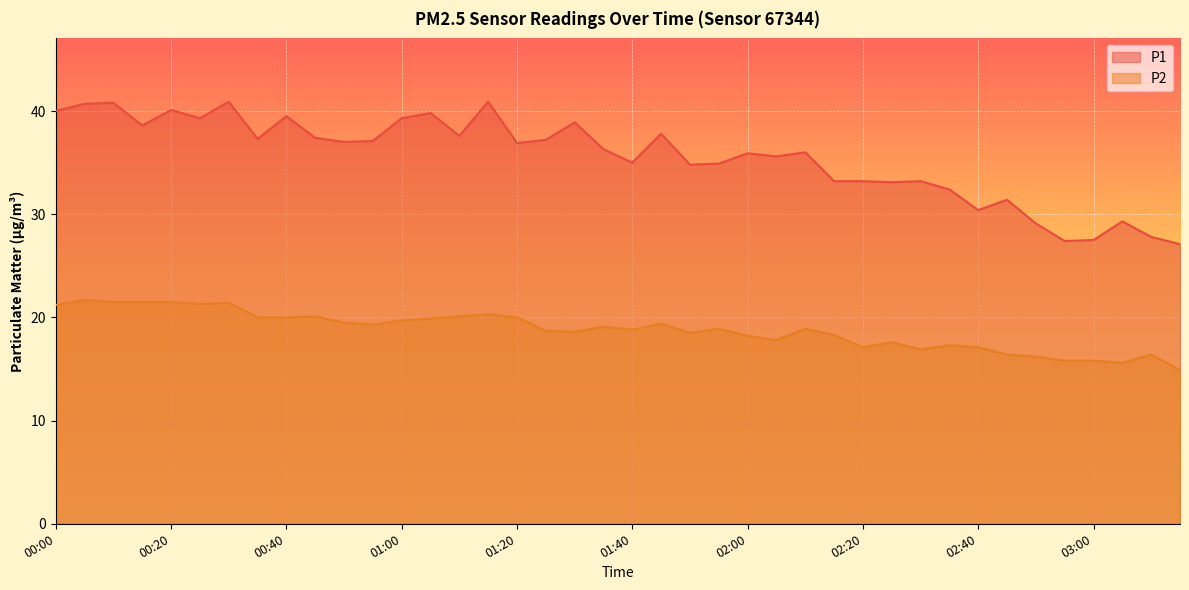

At which label does P2 first exceed 18?

00:00